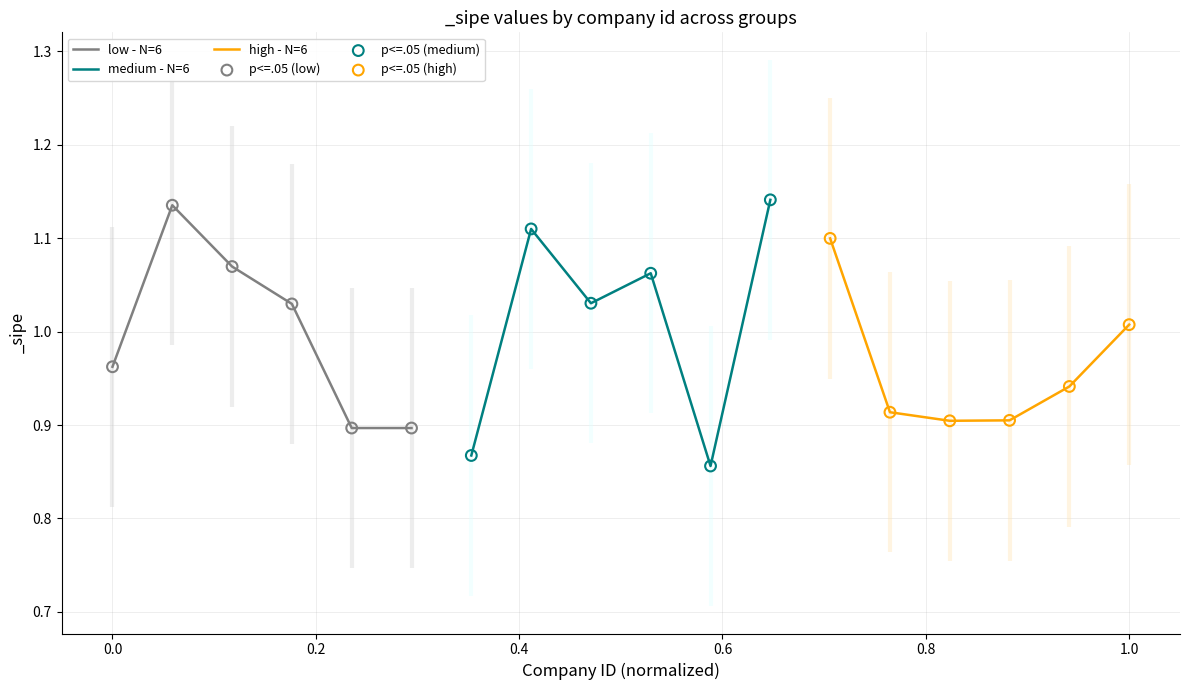

What are all the series names shown in the legend?

low - N=6, medium - N=6, high - N=6, p<=.05 (low), p<=.05 (medium), p<=.05 (high)